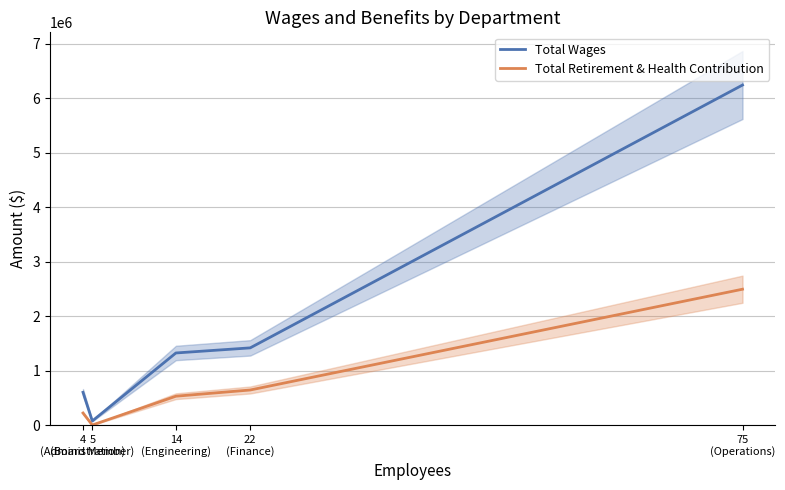

Between 4
(Administration) and 75
(Operations), which is larger?

75
(Operations)